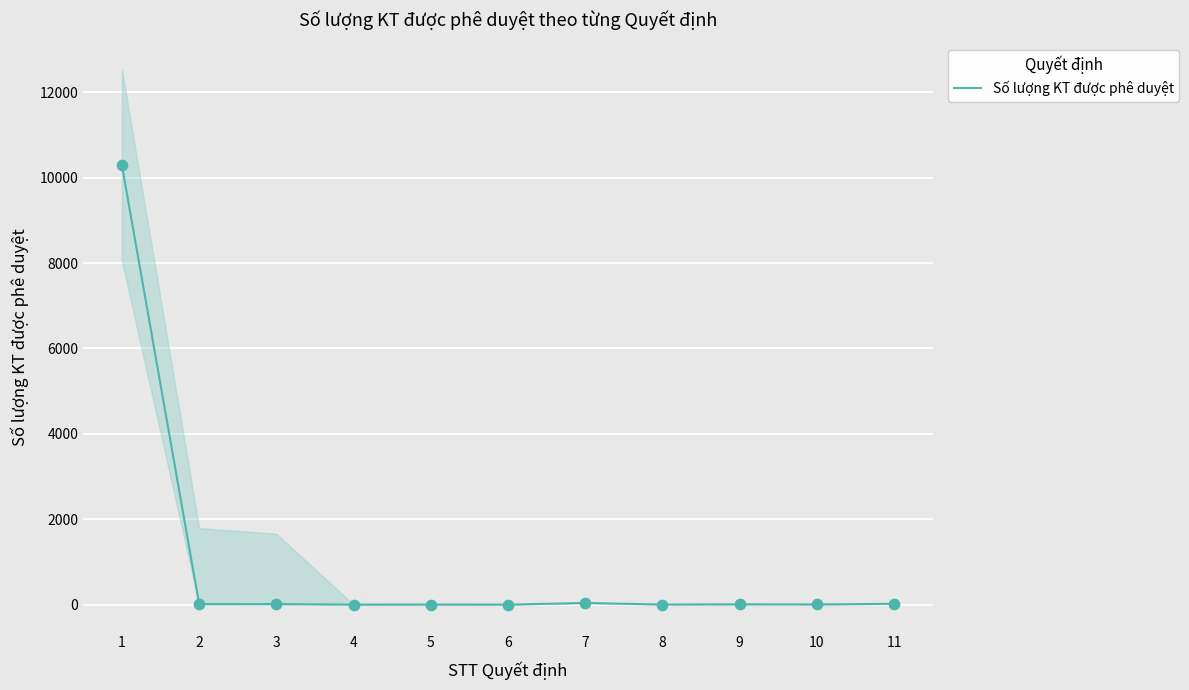

Between 10 and 3, which is larger?

3